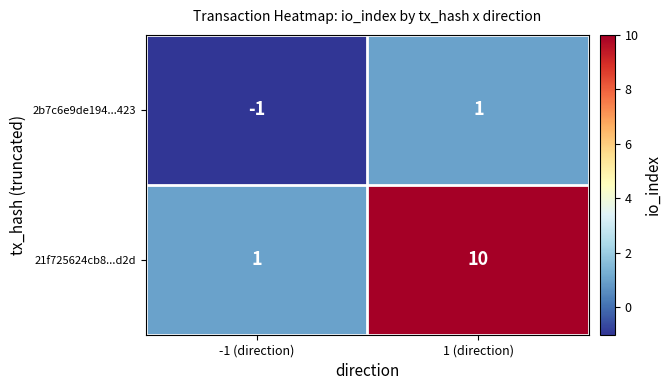

How many series are shown in this chart?

2